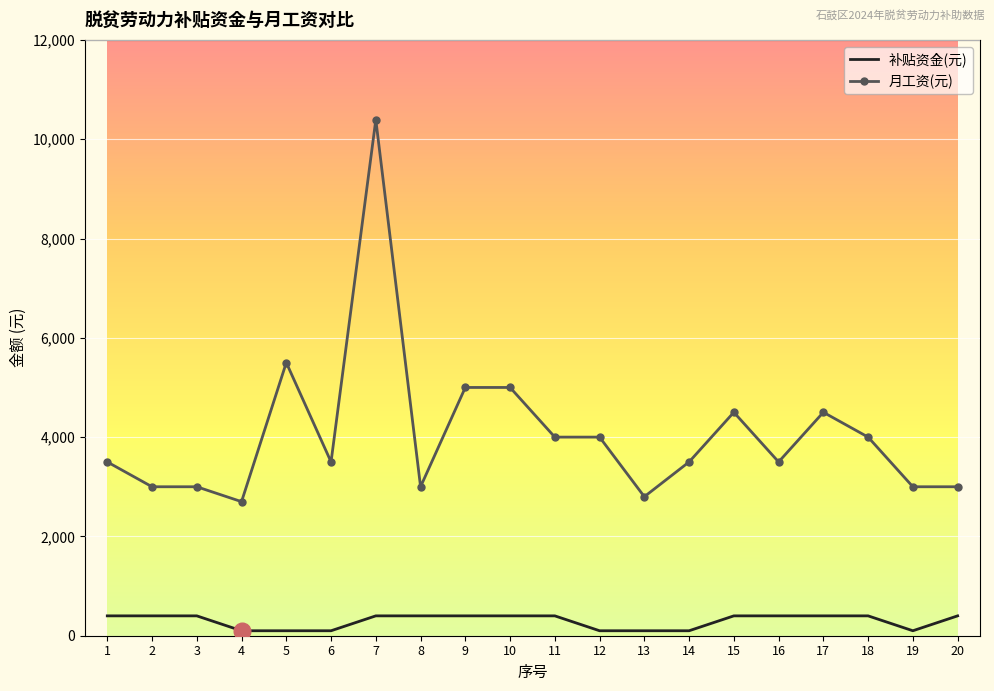

Count the number of data series in this chart.

2